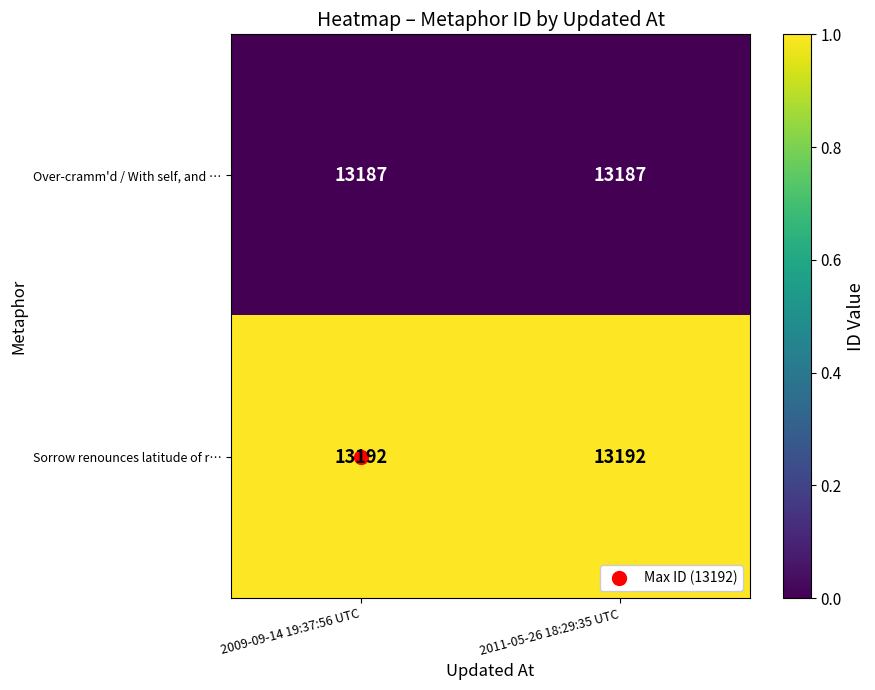

The Sorrow renounces latitude of r… series shows 13192 at 2011-05-26 18:29:35 UTC. True or false?

True